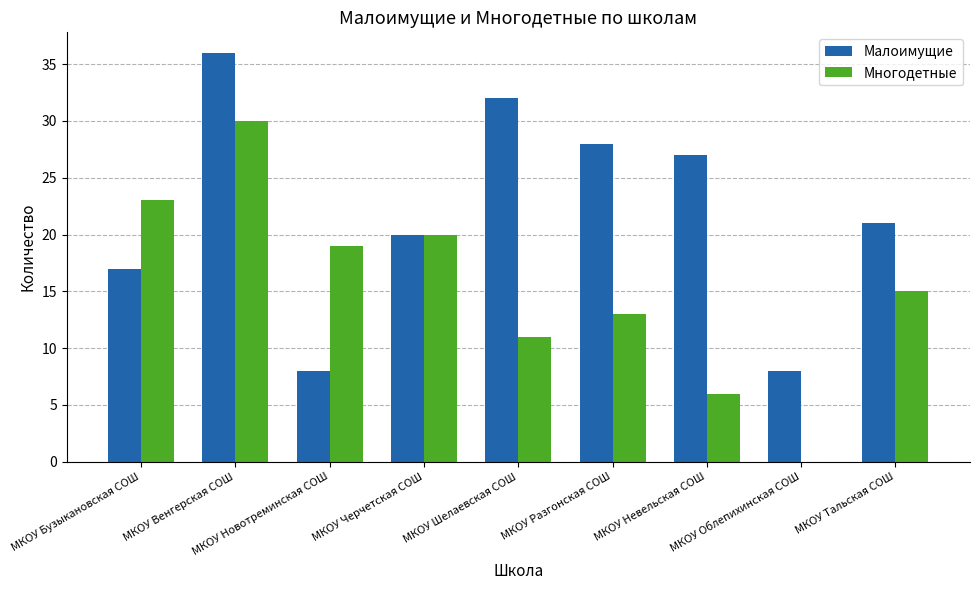

What is the maximum value shown in the chart?

36